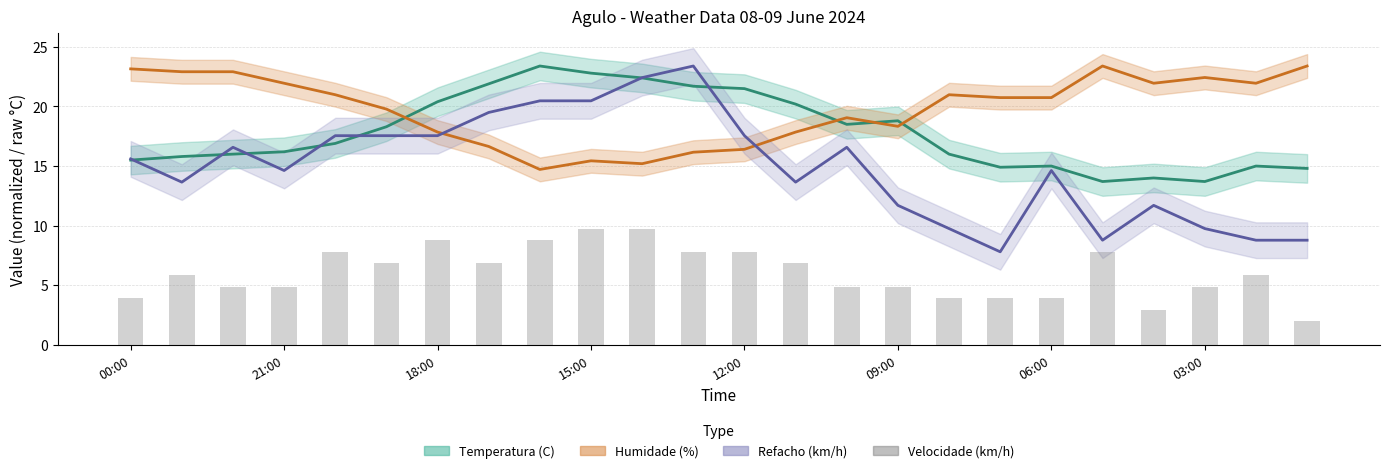

At how many categories does at least one series exceed 8?

24